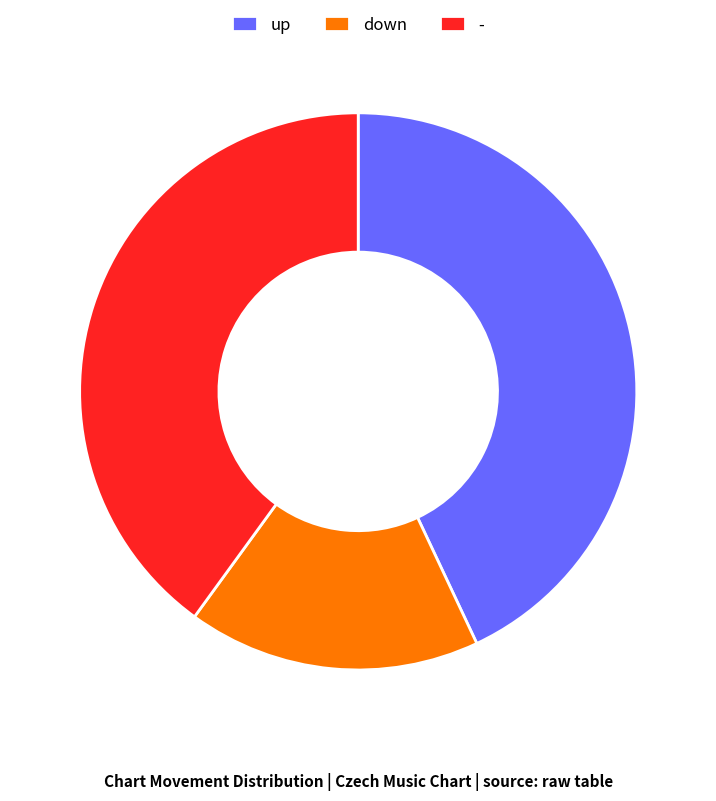

Does up represent more than half of the total?

No